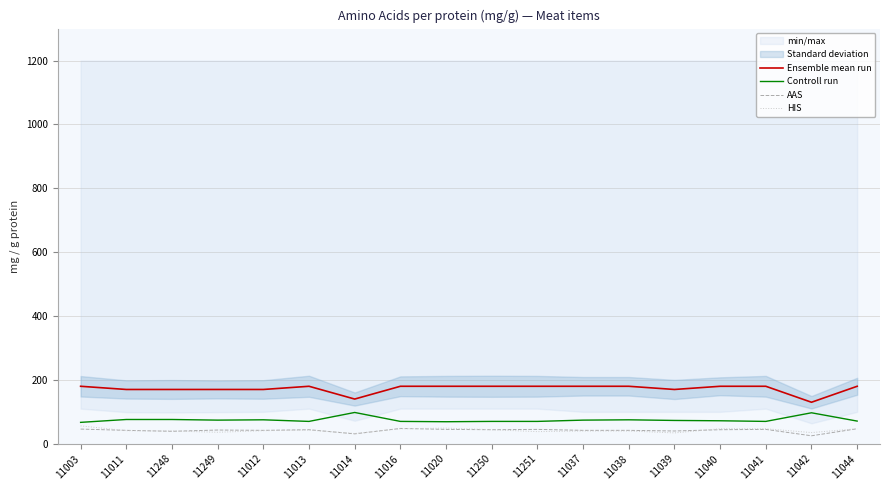

Is it true that AAS equals 39 at 11248?

True